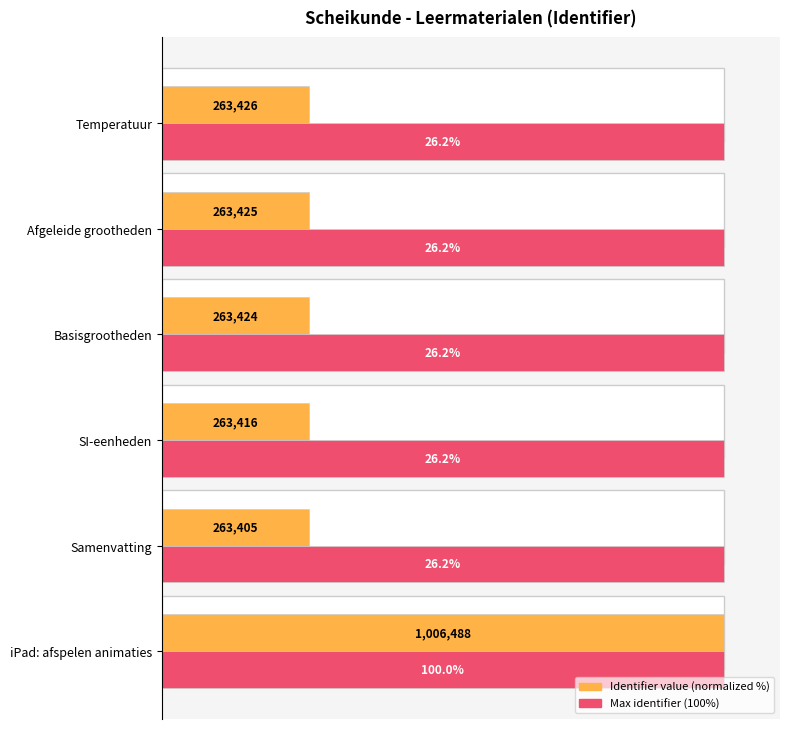

Which series changed the most between 0 and 40?

Identifier value (normalized %)